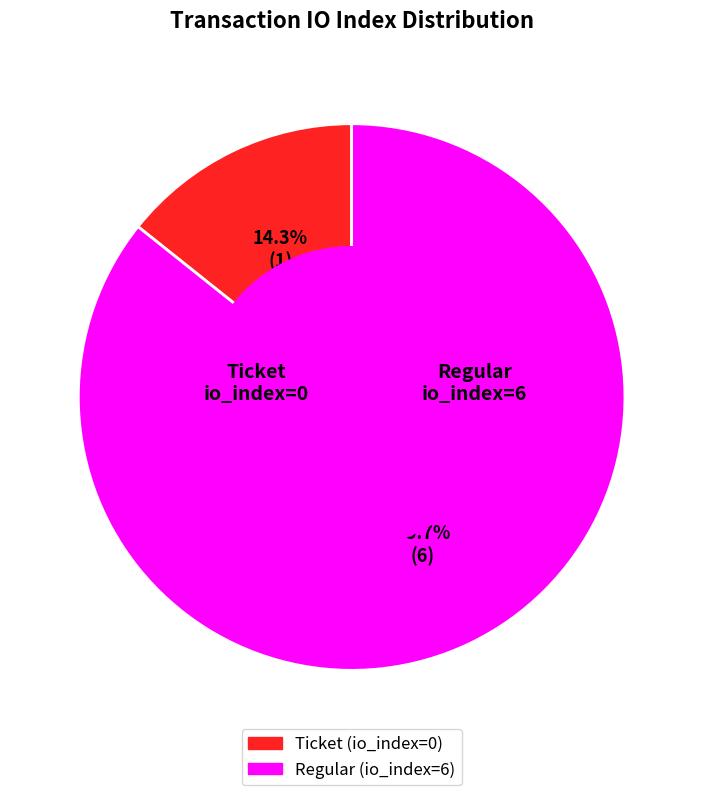

Do Ticket and Regular together represent more than half of the pie?

Yes